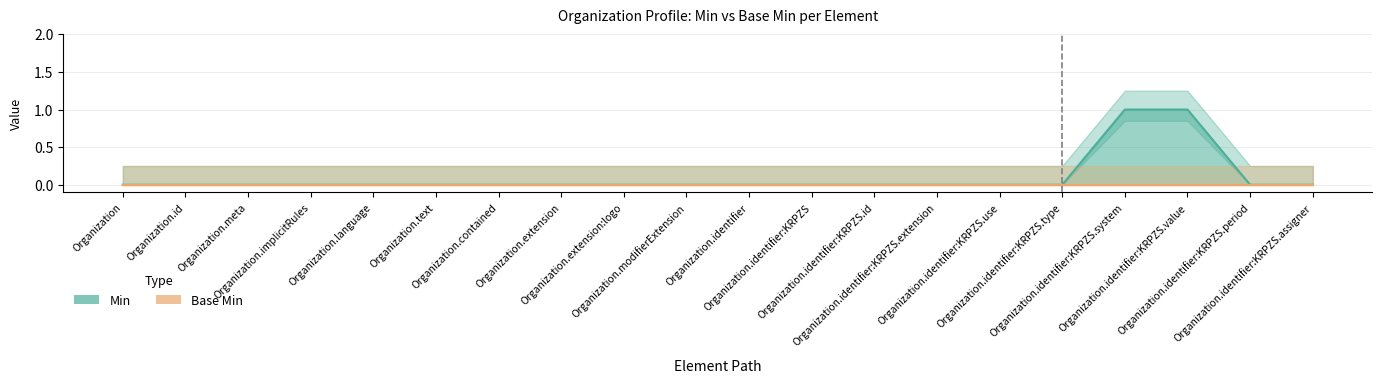

How many categories are shown in the chart?

20